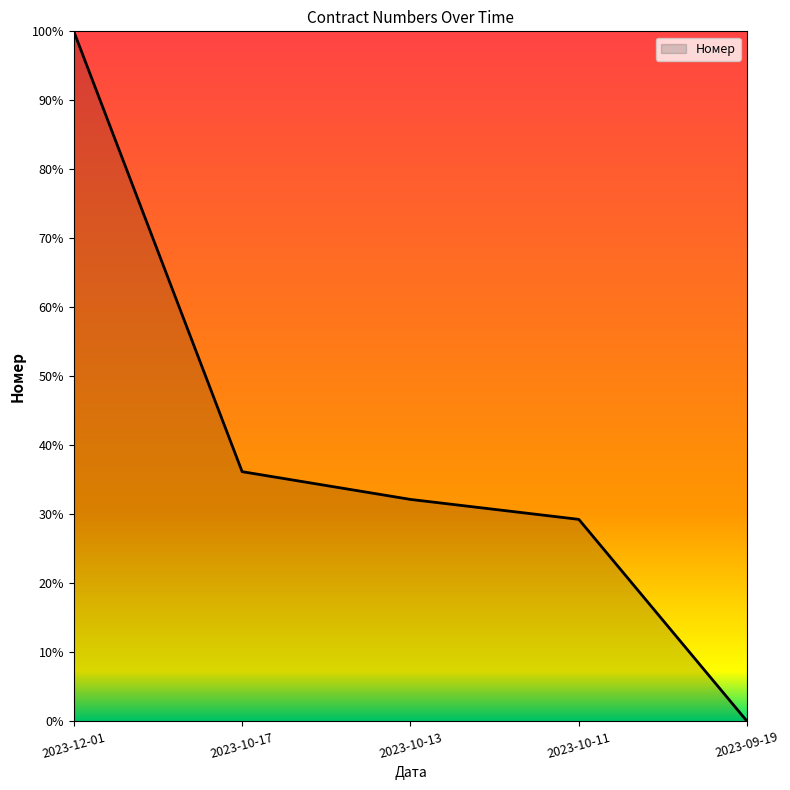

Reading left to right, what are all the values shown in this chart?

2023-12-01=100000000.0	2023-10-17=36190698.9	2023-10-13=32169289.3	2023-10-11=29277987.0	2023-09-19=0.0